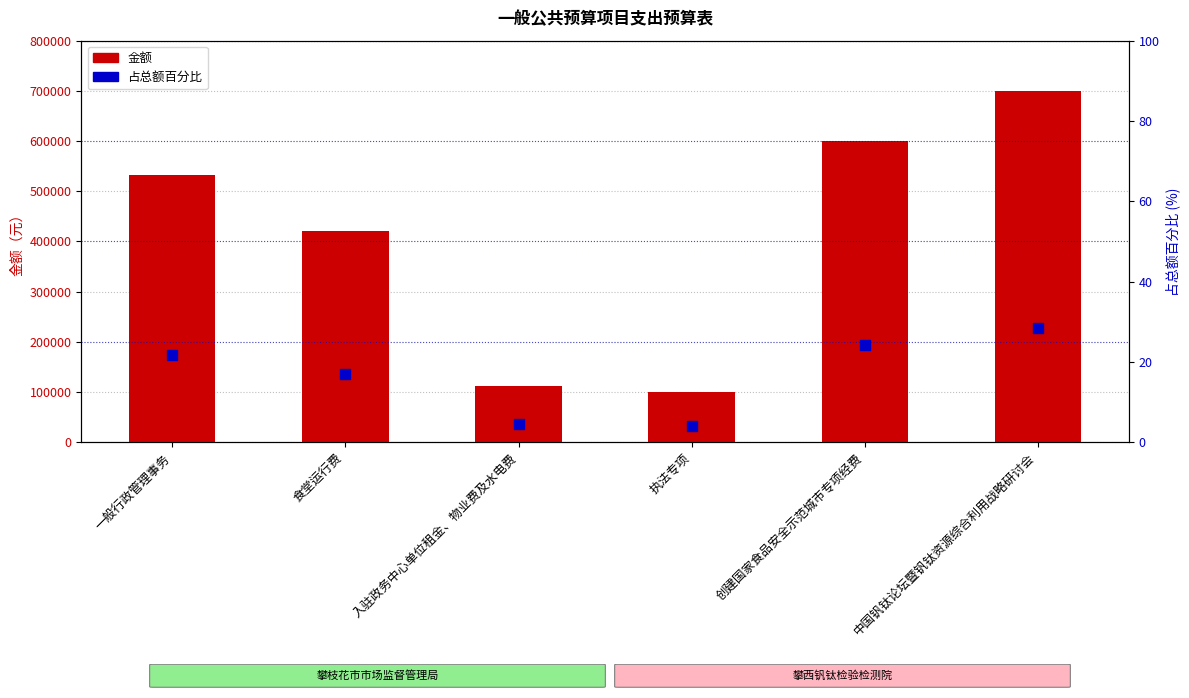

Which series has the largest Y range (max minus min)?

金额